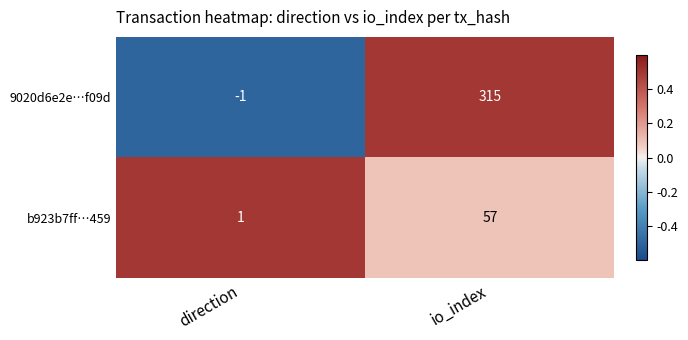

List the series in order of their overall mean, lowest first.

b923b7ff…459, 9020d6e2e…f09d